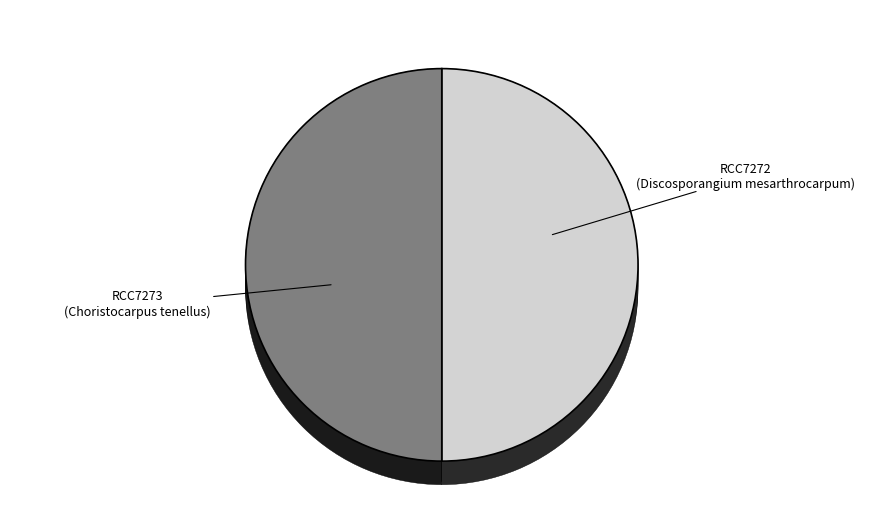

Which category has the smallest portion of the pie?

RCC7272
(Discosporangium mesarthrocarpum)